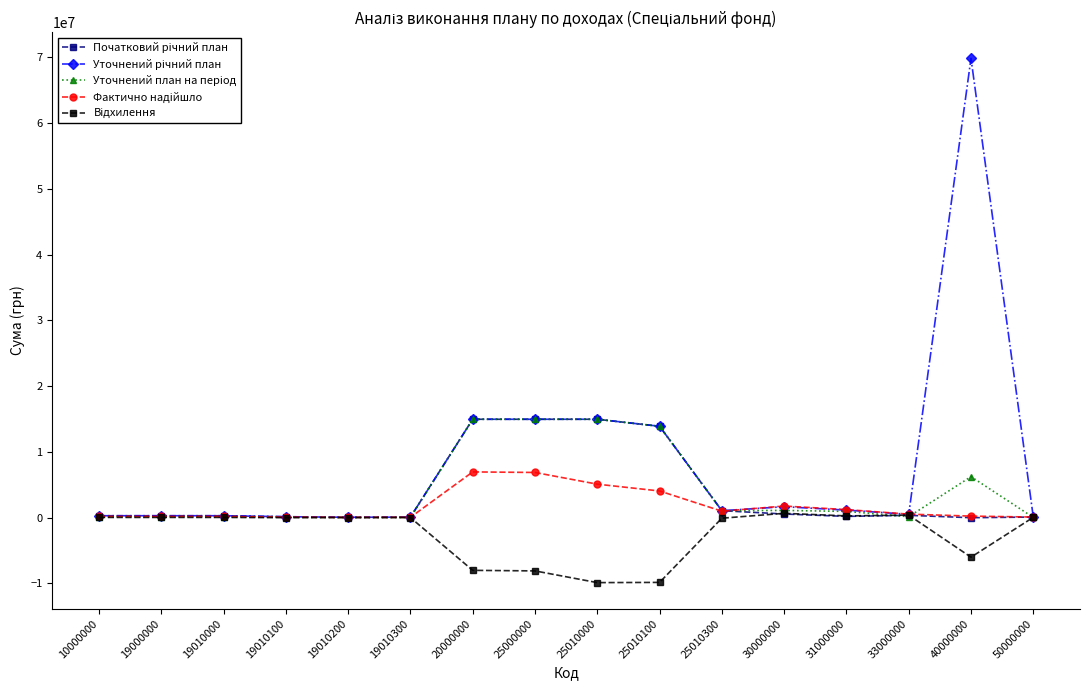

Which label corresponds to the largest value in the chart?

40000000